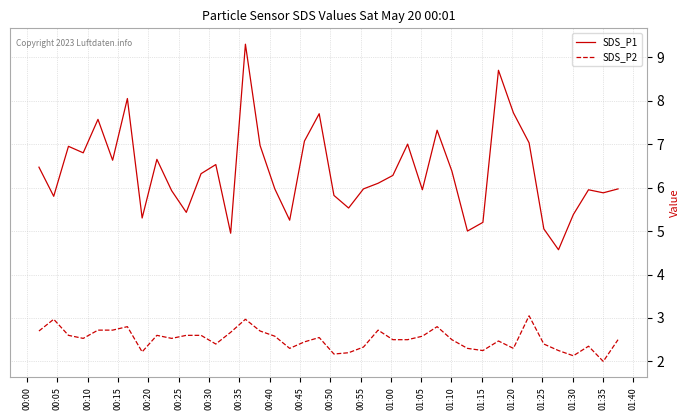

What is the average value of the SDS_P2 series?

2.5